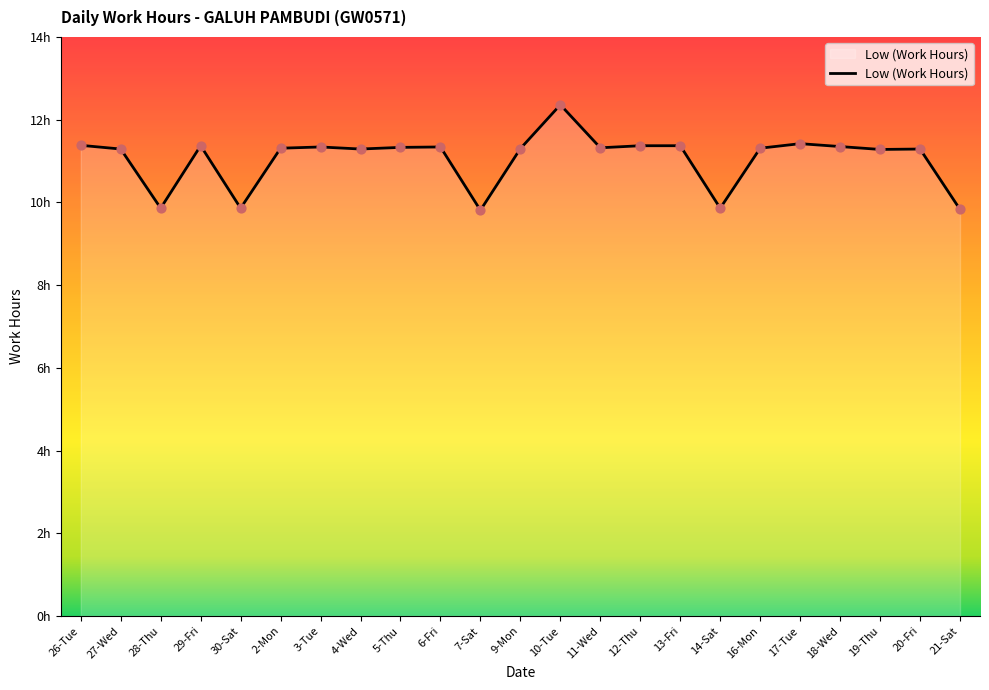

Between 7-Sat and 20-Fri, which is larger?

20-Fri